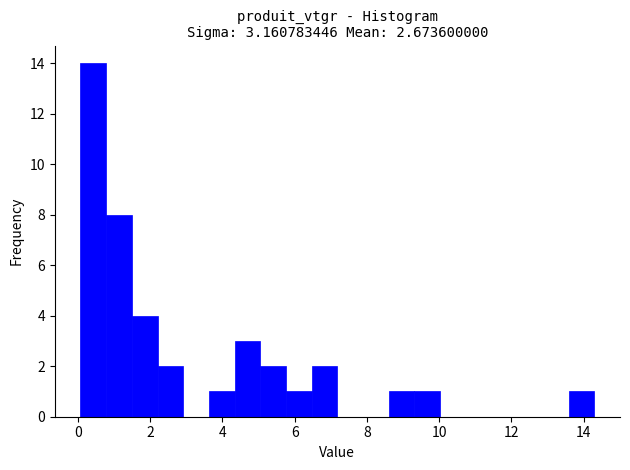

Around what value on the x-axis is the tallest bar? Give the approximate position of its centre, as read against the axis.

0.4